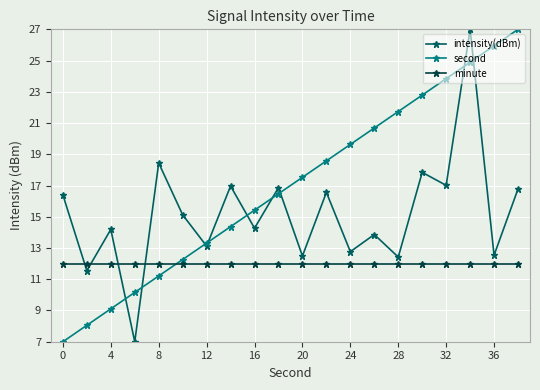

What is the value of the minute point at the 7th from the left?

12.0